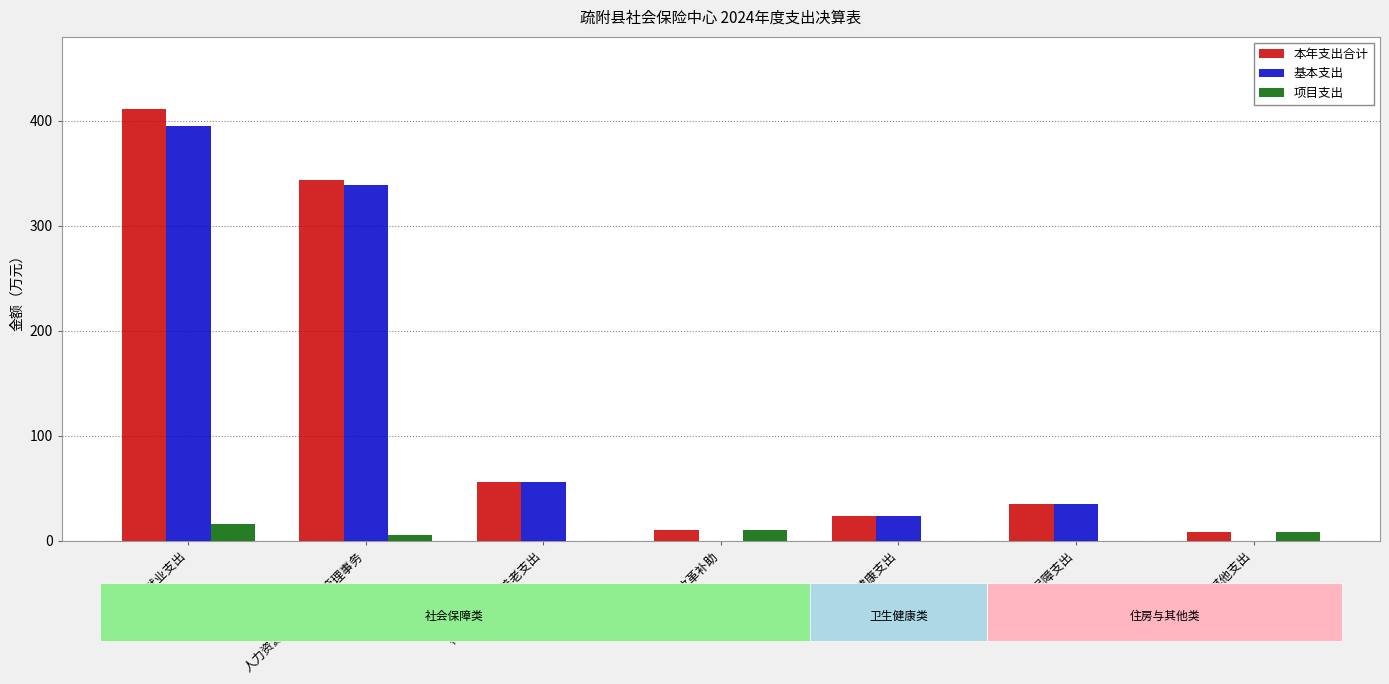

Which series has the widest spread of values?

本年支出合计